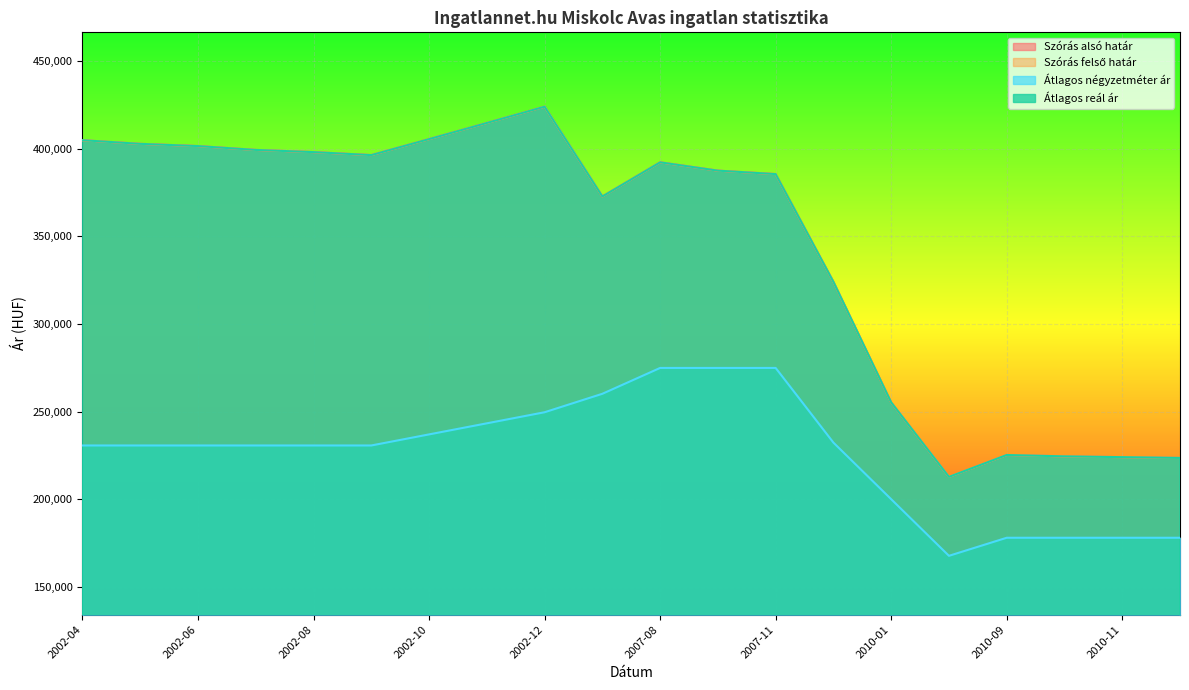

Which category has the lowest value across all series?

2010-08